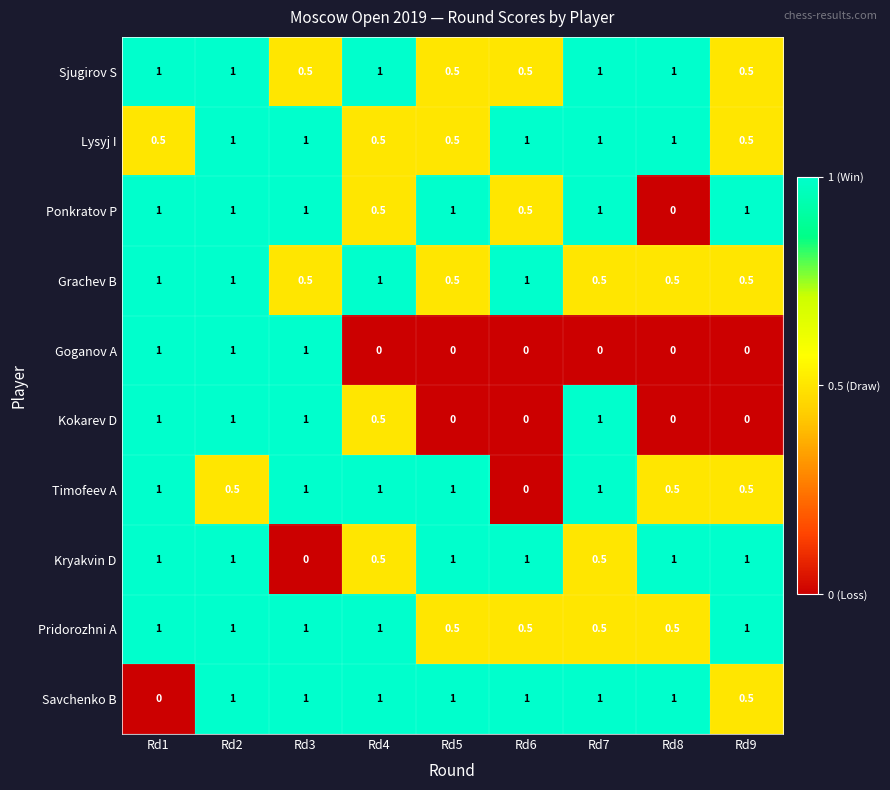

What is the average value of the Sjugirov S series?

0.8